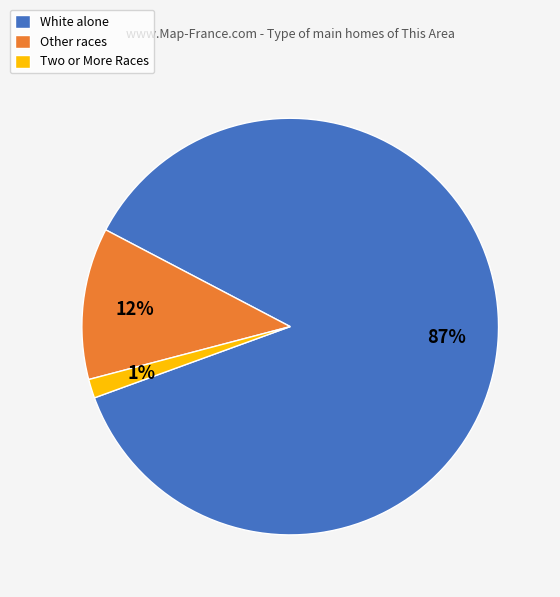

To the nearest percent, what is the combined percentage of Two or More Races and White alone?

88%